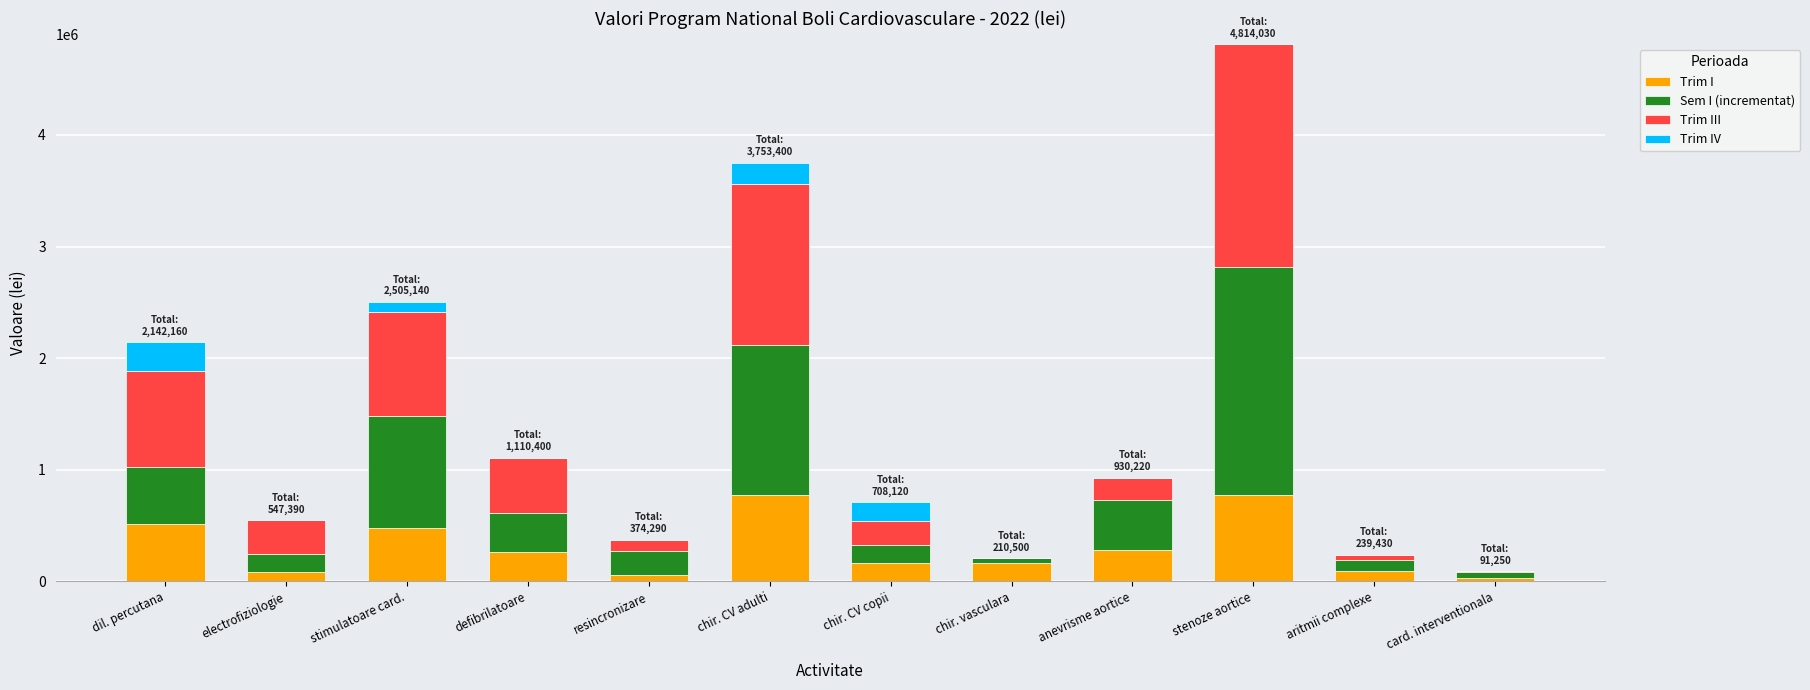

The value of Trim I at stenoze aortice is 441023. True or false?

False